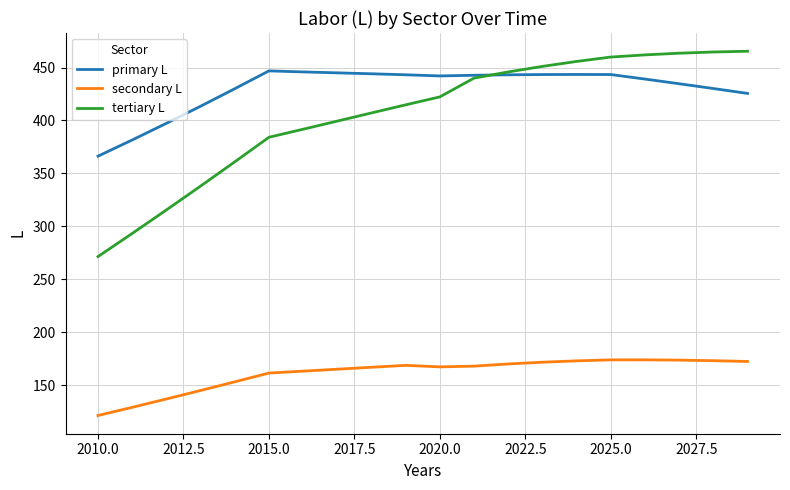

Is this an area chart (filled region under the line)?

No